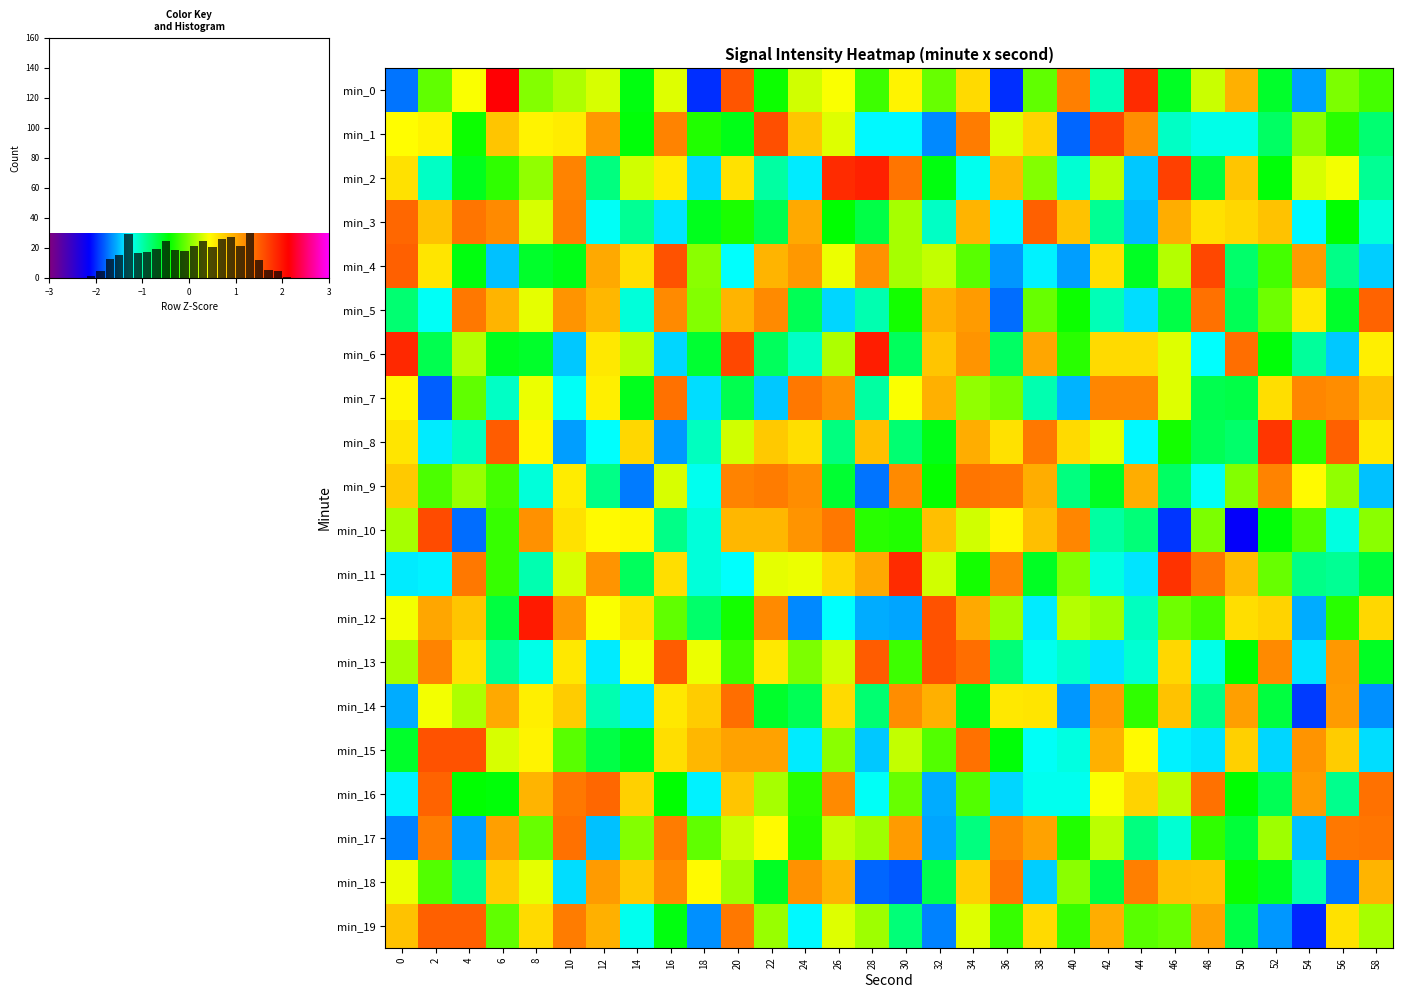

Reading left to right, what are all the values shown in this chart?

0=-1.7	2=-0.1	4=0.4	6=2.1	8=0.0	10=0.2	12=0.3	14=-0.5	16=0.3	18=-2.0	20=1.6	22=-0.4	24=0.3	26=0.4	28=-0.2	30=0.5	32=-0.1	34=0.7	36=-2.0	38=-0.1	40=1.3	42=-1.0	44=1.8	46=-0.5	48=0.2	50=1.0	52=-0.6	54=-1.6	56=-0.0	58=-0.2